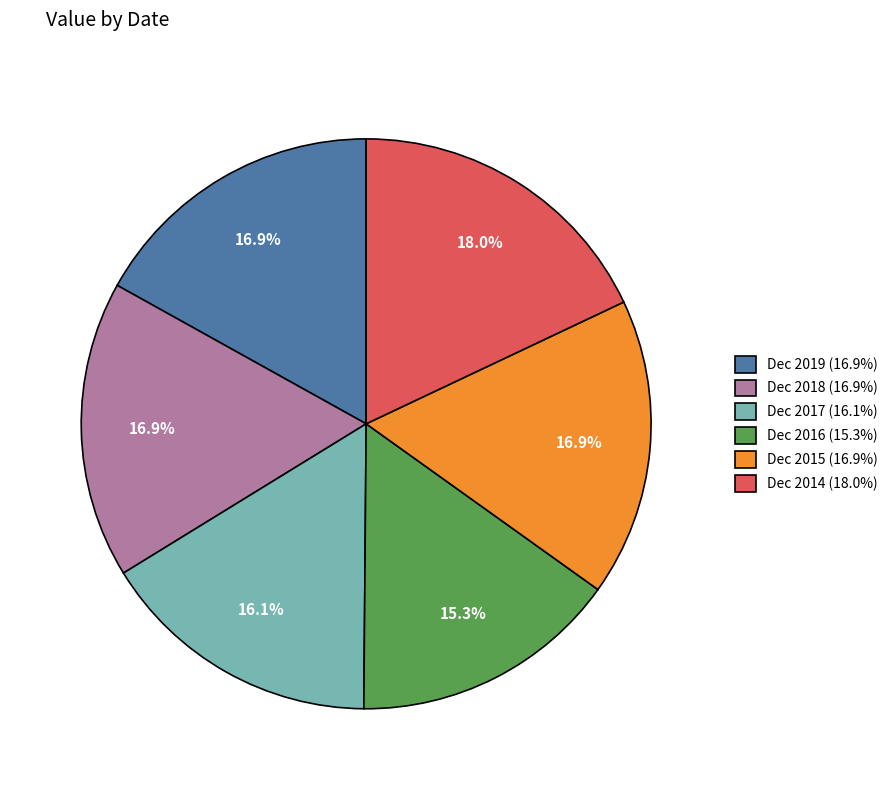

Do Dec 2014 and Dec 2018 together represent more than half of the pie?

No